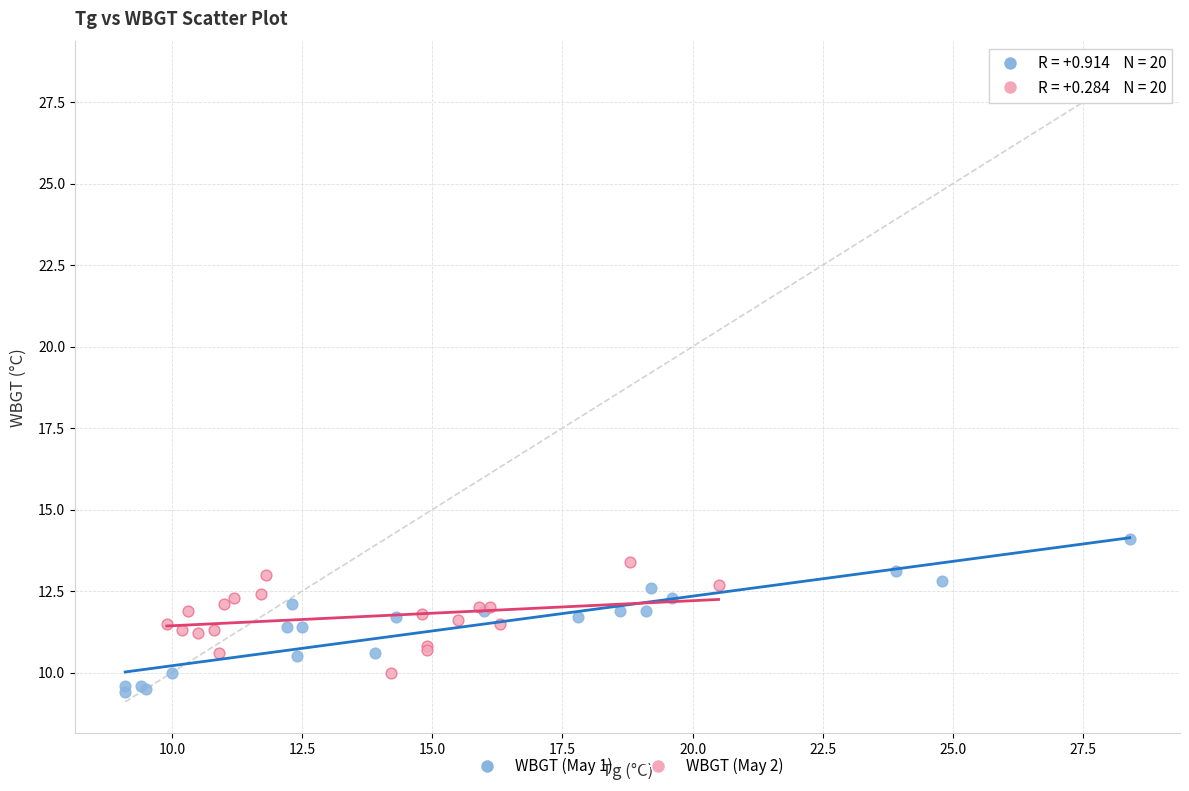

What are all the series names shown in the legend?

WBGT (May 1), WBGT (May 2)